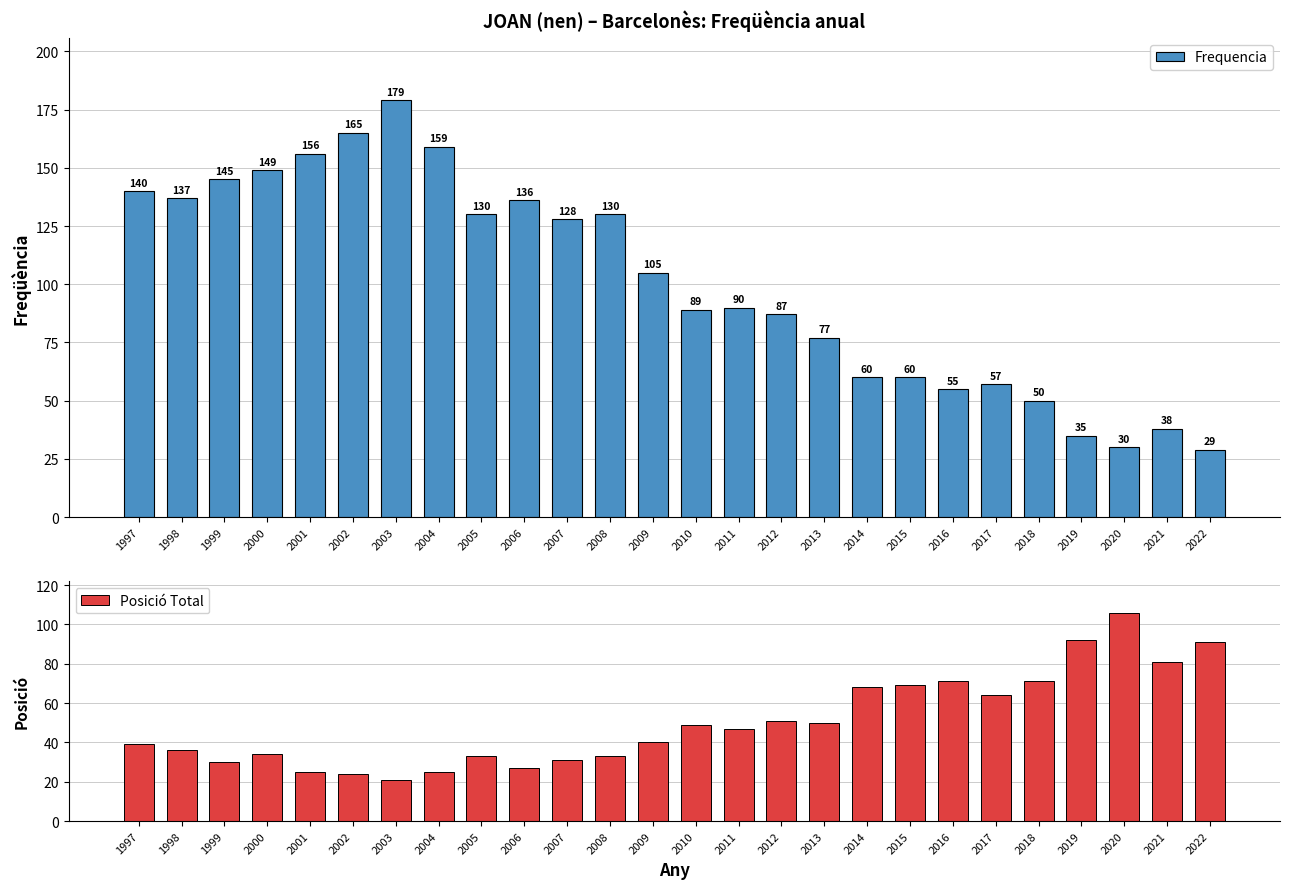

How many groups of bars are there?

26